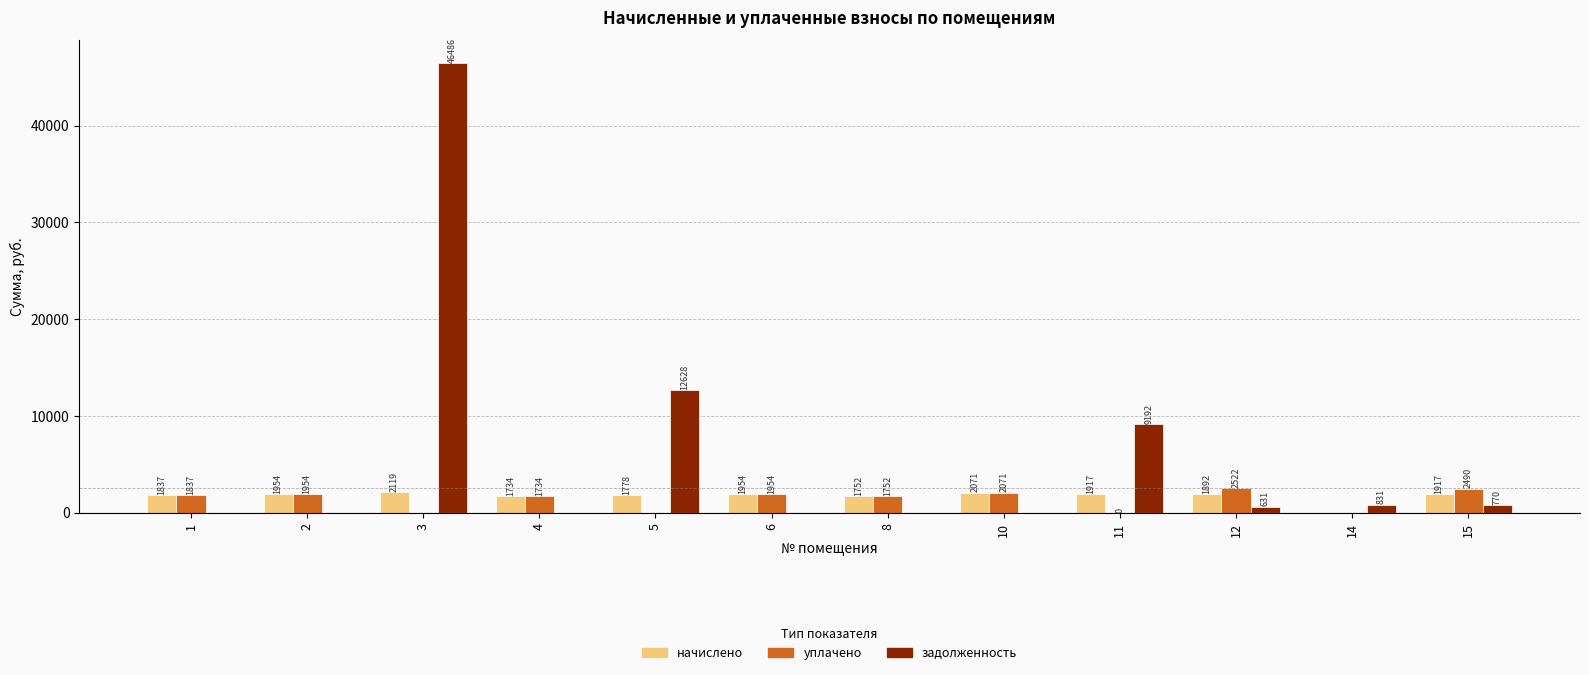

Are the bars grouped side by side (vs. stacked)?

Yes